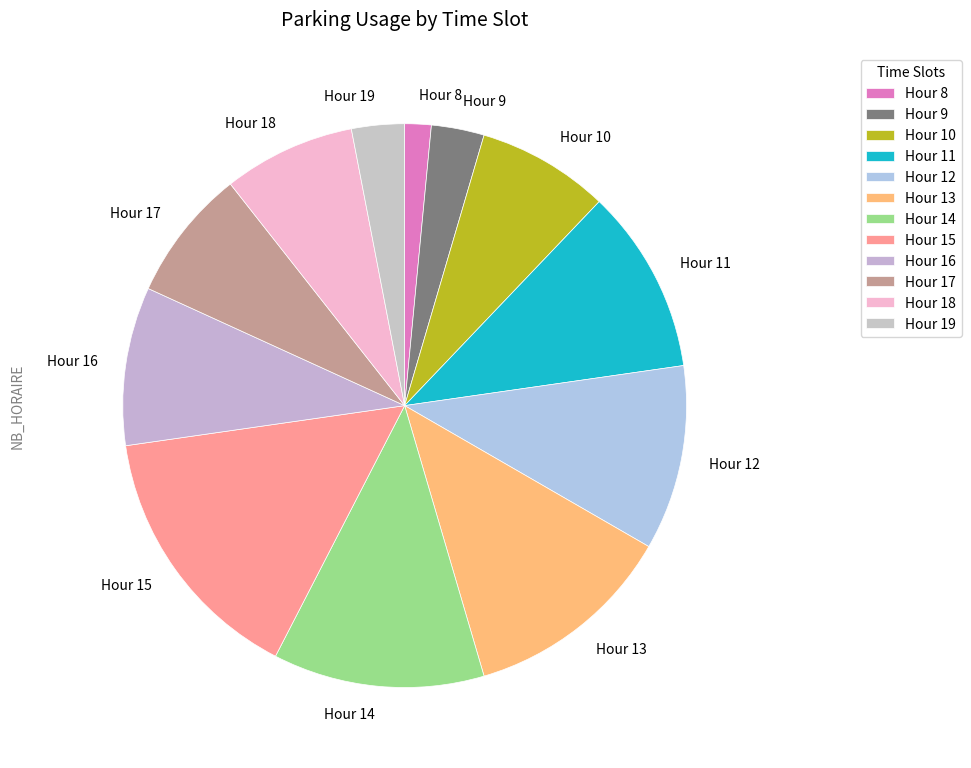

How many slices are in this pie chart?

12